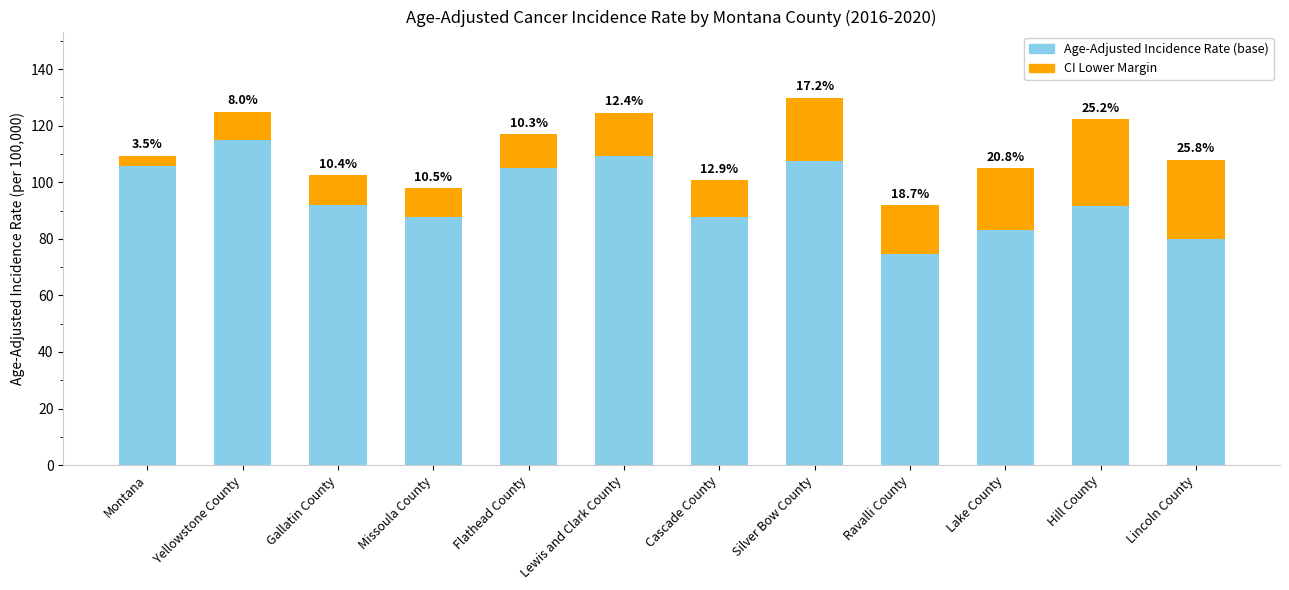

What are all the series names shown in the legend?

Age-Adjusted Incidence Rate (base), CI Lower Margin